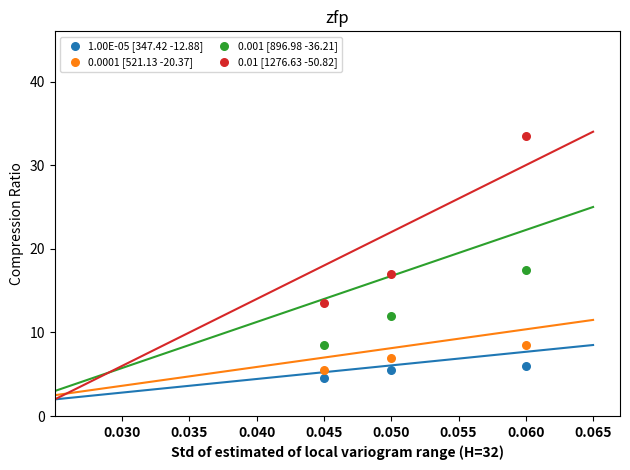

In the 0.01 [1276.63 -50.82] series, what Y value is closest to 23?

17.0